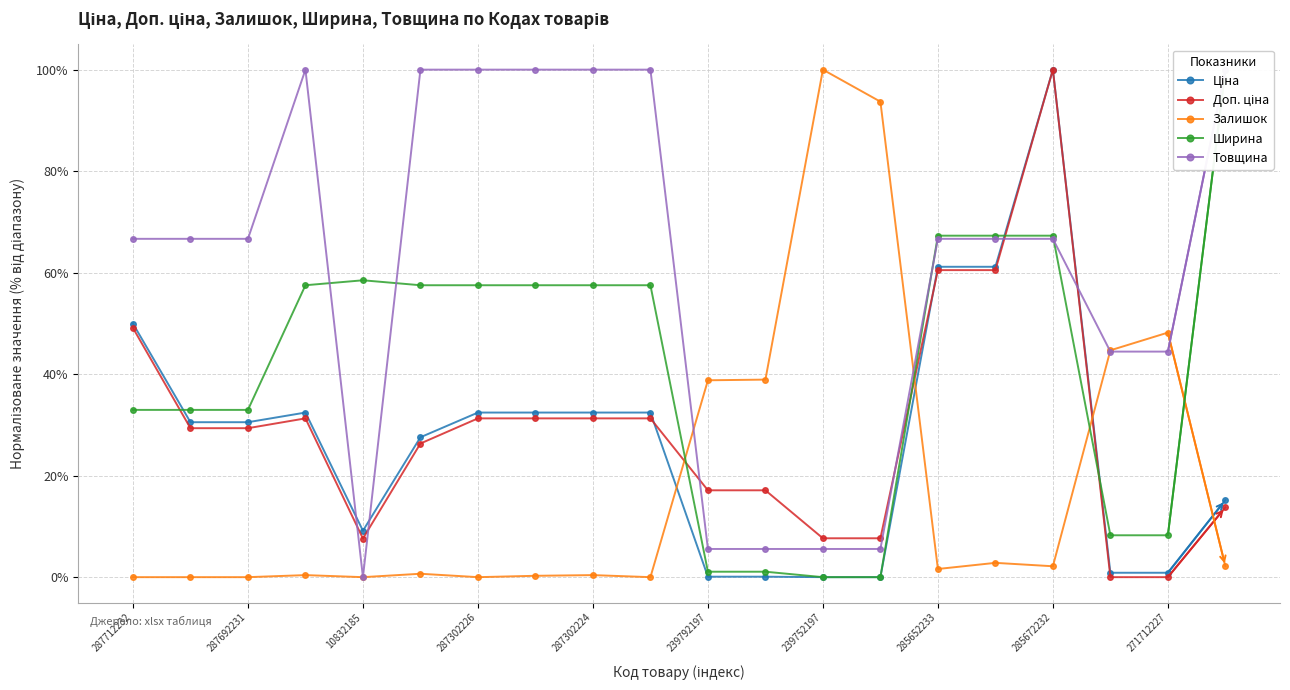

The value of Ширина at 13 is -38.0. True or false?

False